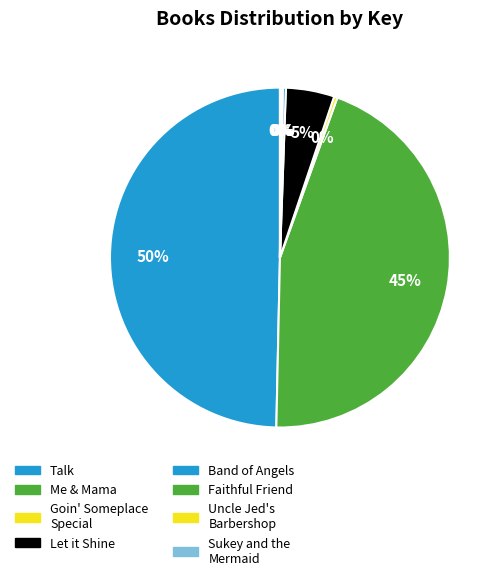

What is the smallest slice in the pie chart?

Sukey and the Mermaid